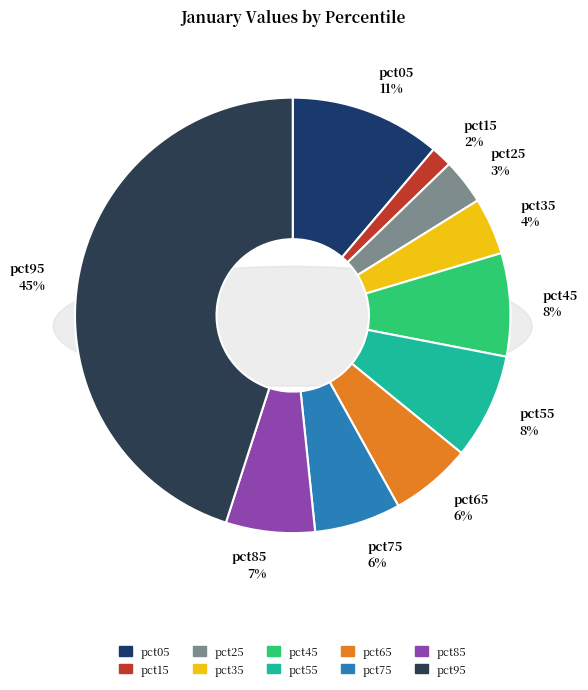

How many segments does this pie chart have?

10